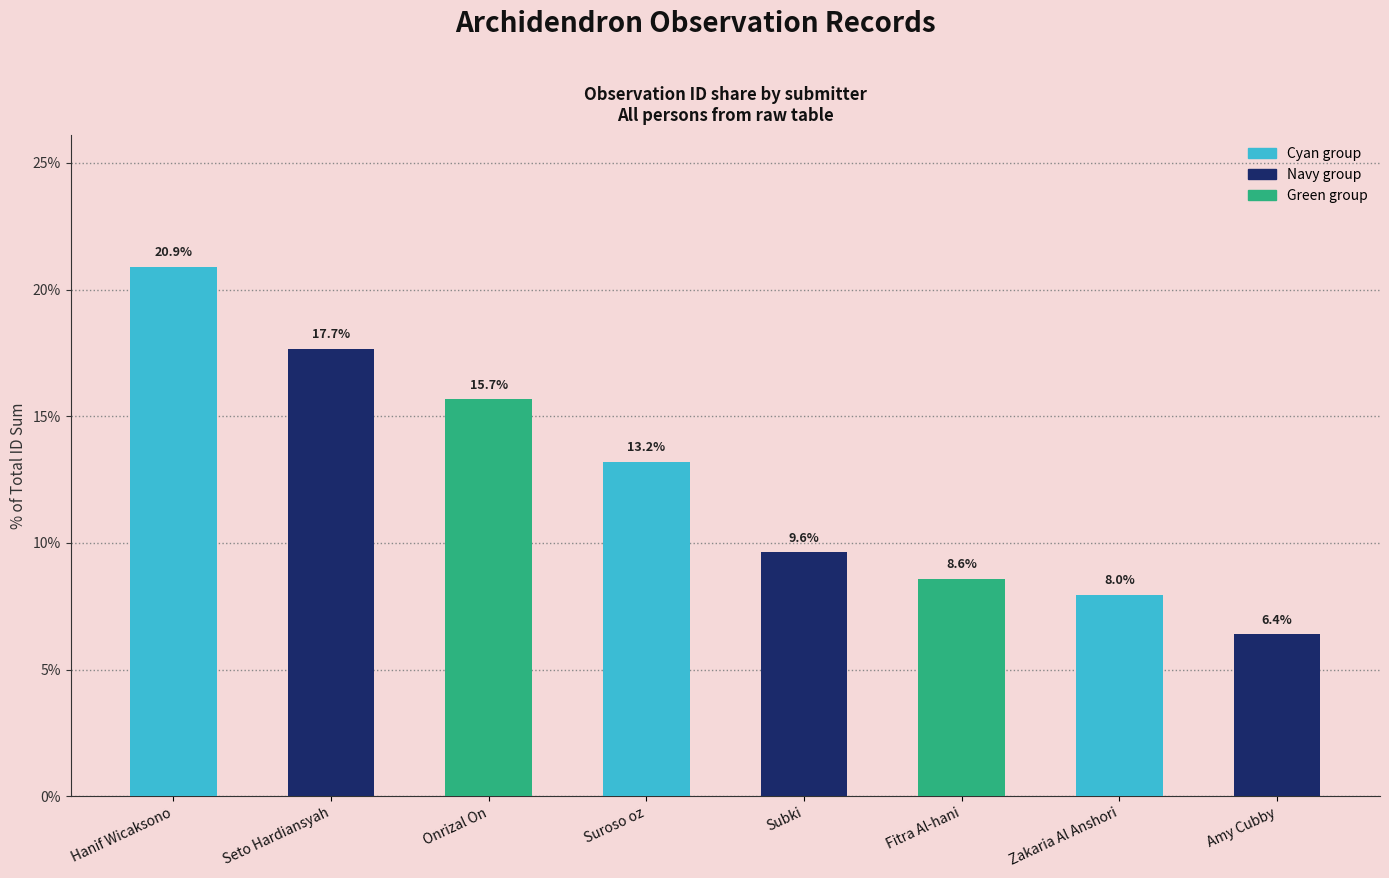

The value at Subki is 13.4. True or false?

False